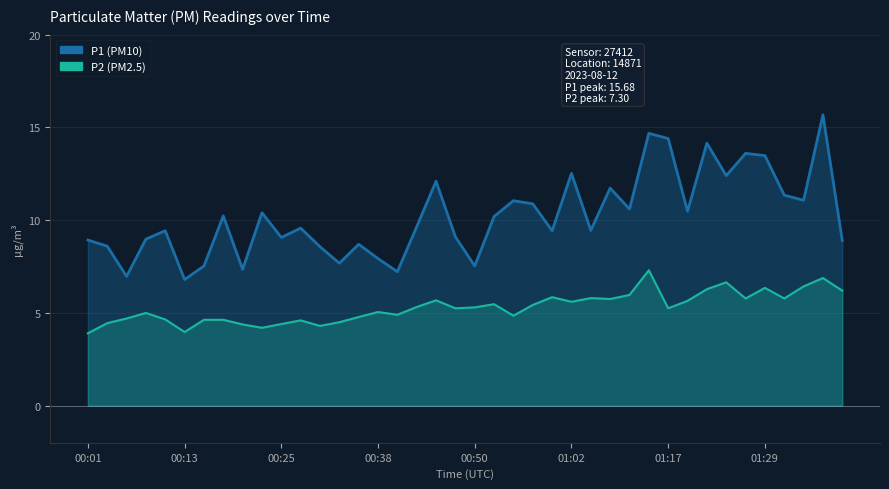

What is the difference between the P1 values at 00:03 and 00:18?

1.6